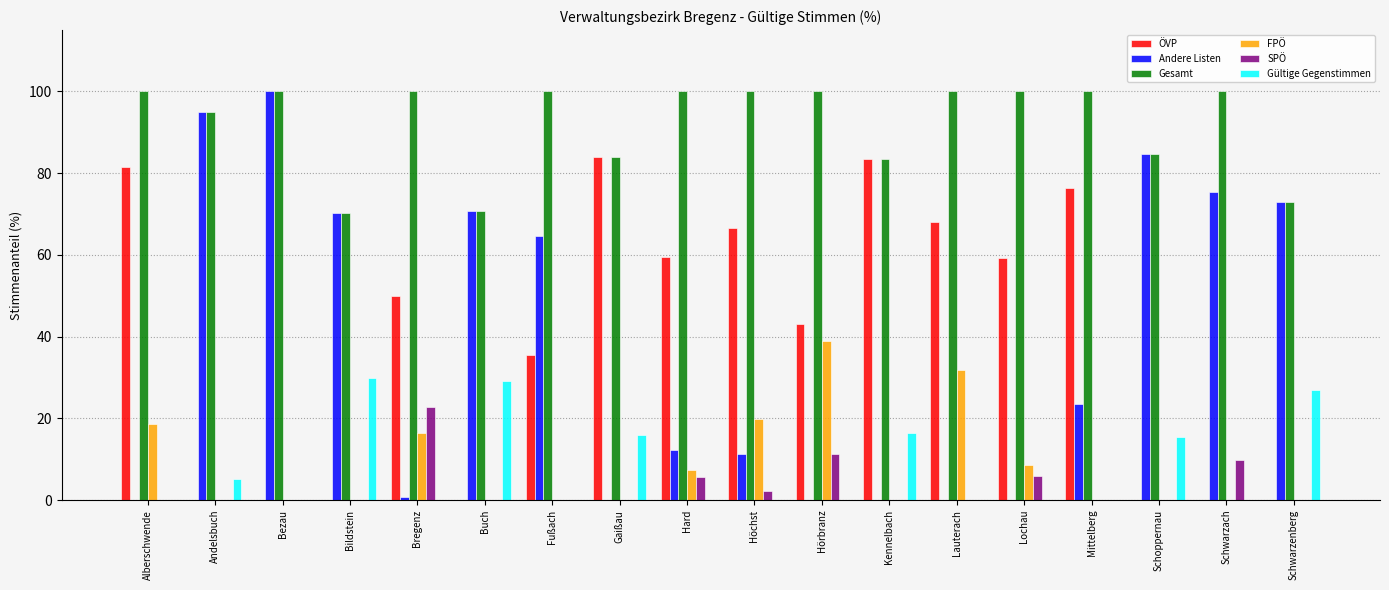

What is the difference between the ÖVP values at Gaißau and Lochau?

24.7